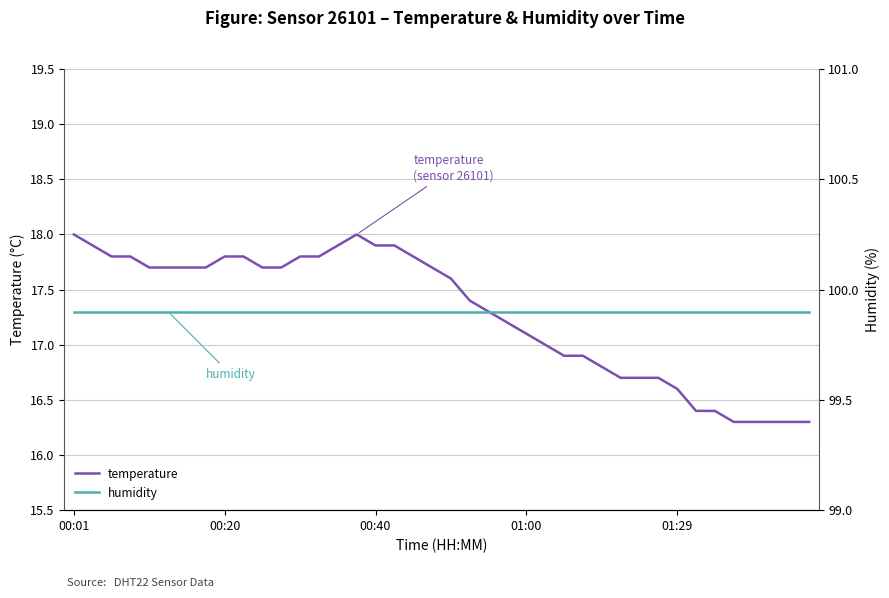

List the series in order of their overall mean, highest first.

humidity, temperature